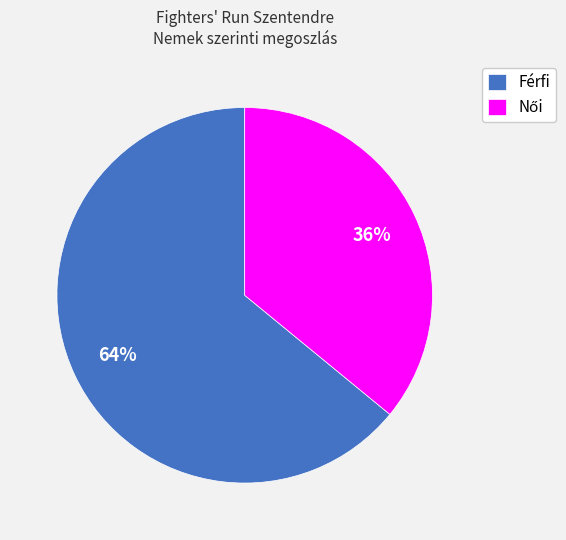

To the nearest percent, what is the average slice percentage?

50%